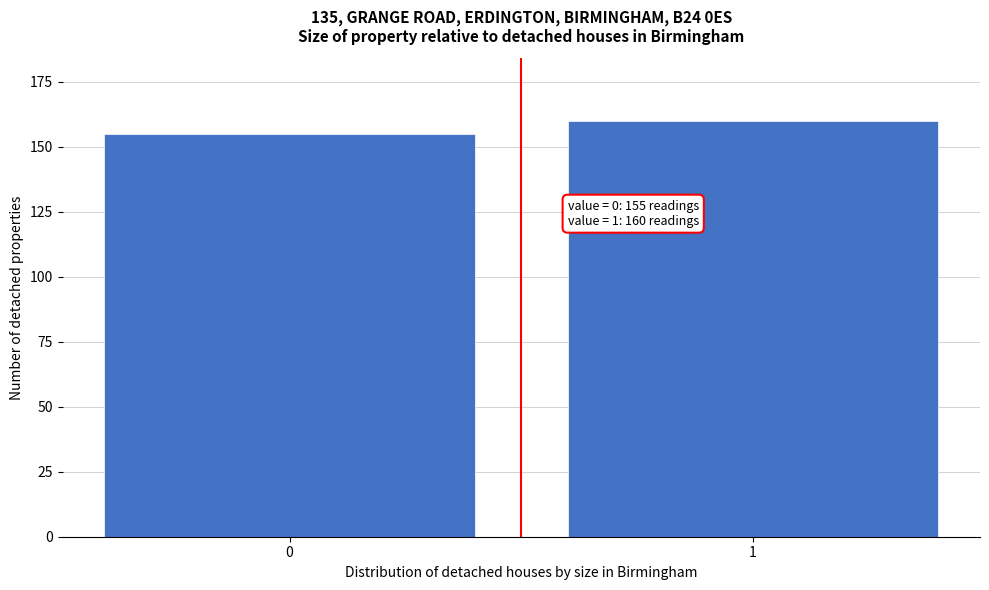

Reading left to right, list all the values displayed in this chart.

0=155	1=160